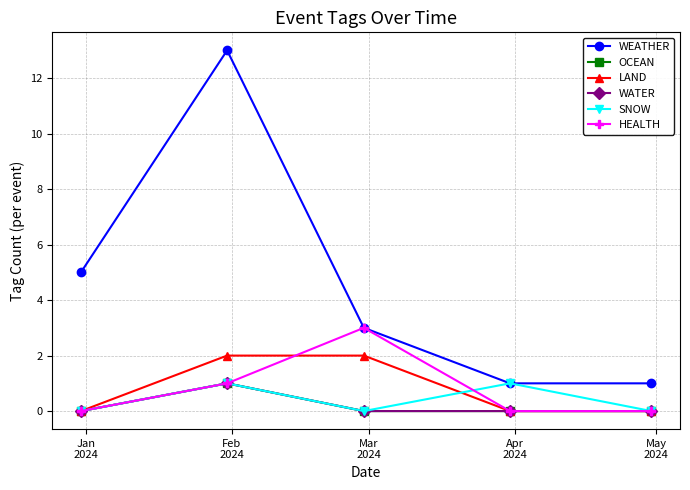

At which category is the sum across all series the highest?

Feb
2024